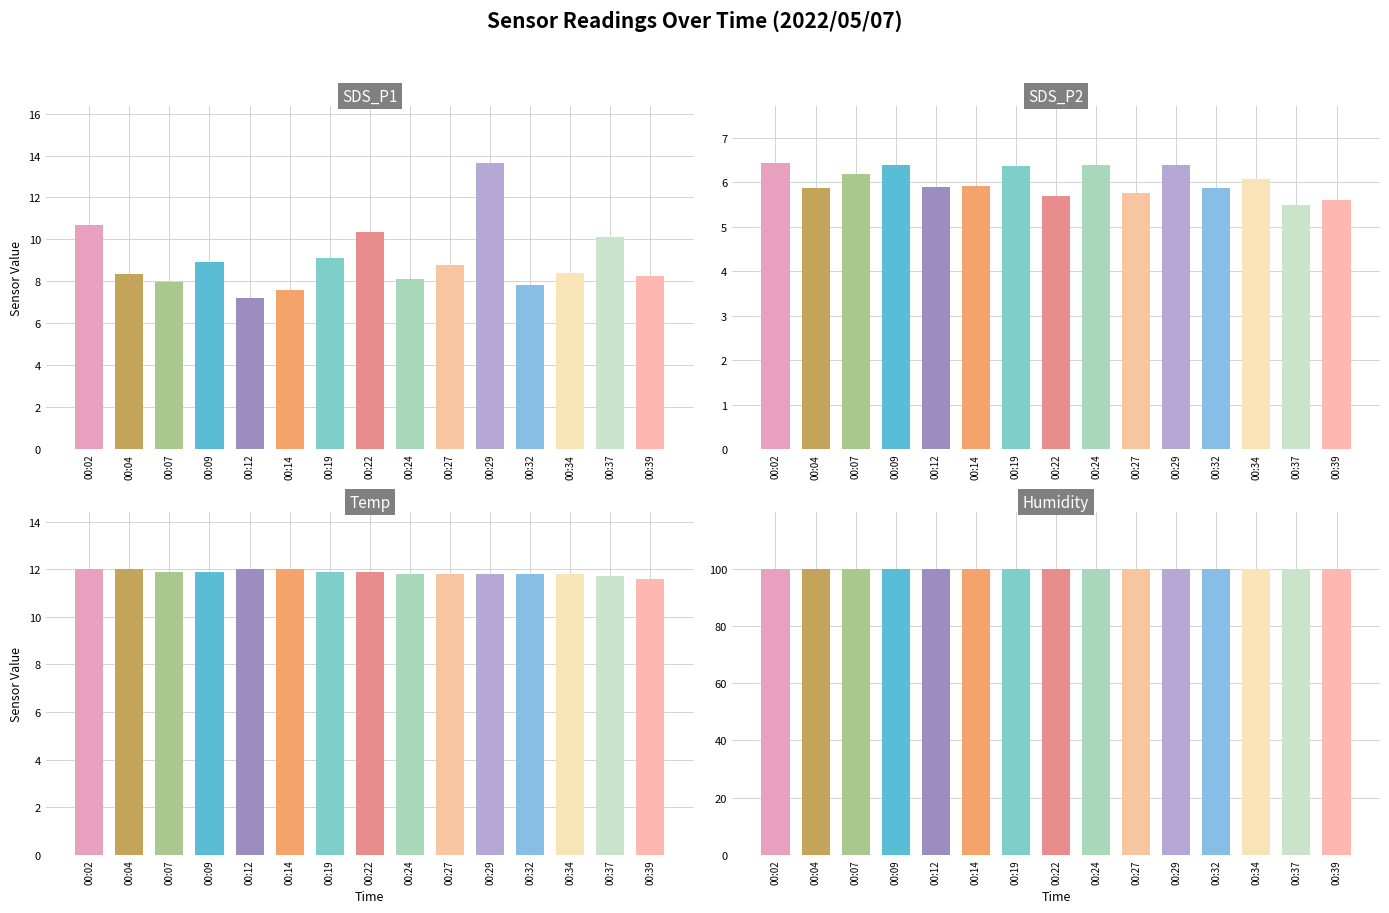

Count the Temp values in the range 11 to 12.

15